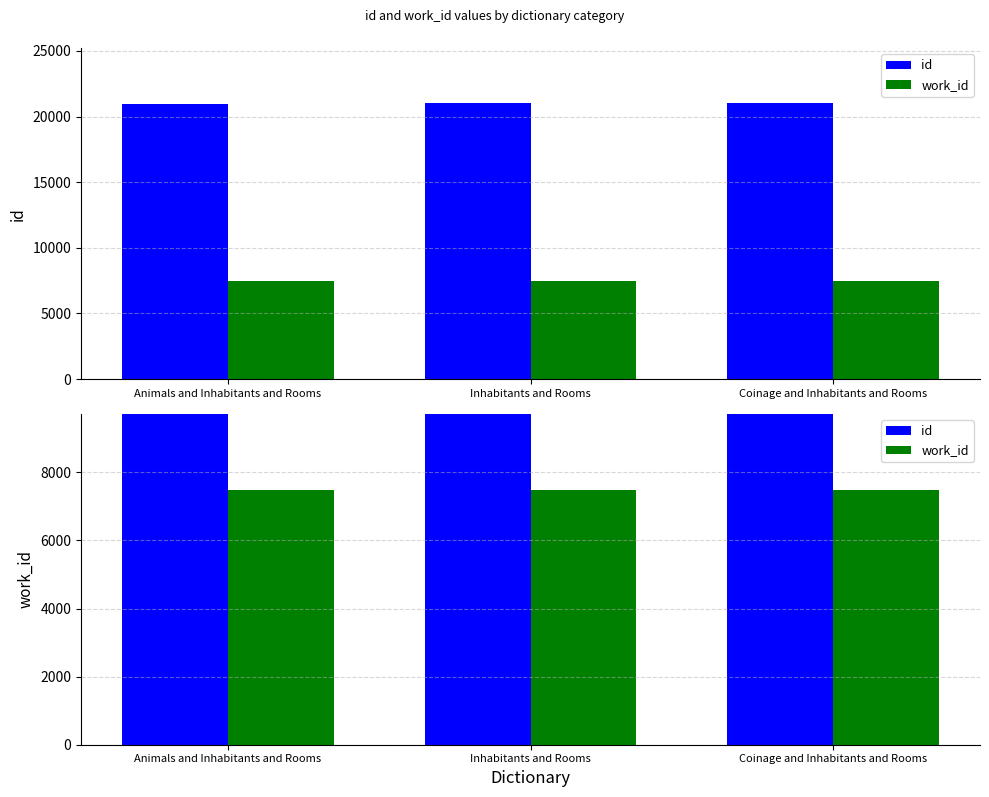

At which label is work_id closest to 7476?

Animals and Inhabitants and Rooms